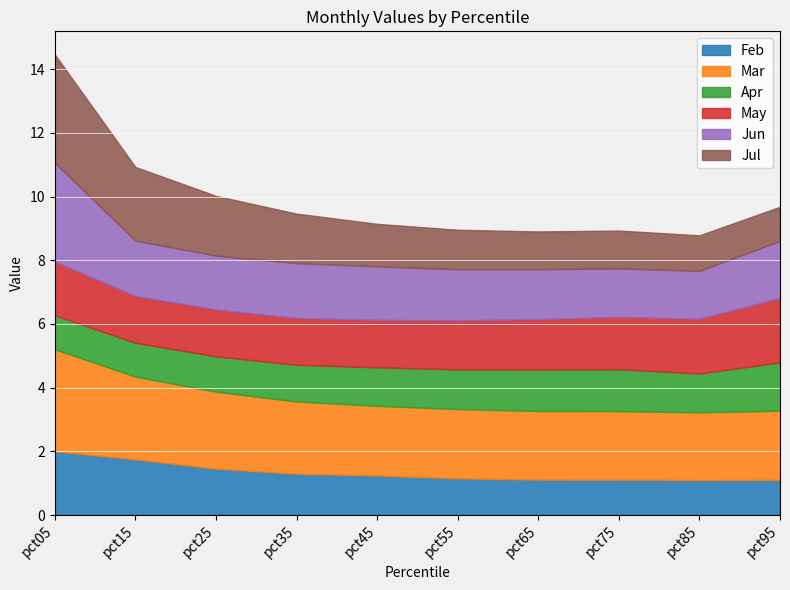

Reading right to left, extract all data points from this chart.

Feb: 1.1	1.1	1.1	1.1	1.2	1.2	1.3	1.5	1.7	2.0
Mar: 2.2	2.1	2.2	2.2	2.2	2.2	2.3	2.4	2.6	3.2
Apr: 1.5	1.2	1.3	1.3	1.2	1.2	1.2	1.1	1.1	1.1
May: 2.0	1.7	1.6	1.6	1.5	1.5	1.5	1.5	1.5	1.7
Jun: 1.8	1.5	1.5	1.6	1.6	1.7	1.7	1.7	1.7	3.1
Jul: 1.1	1.1	1.2	1.2	1.2	1.3	1.6	1.9	2.3	3.4